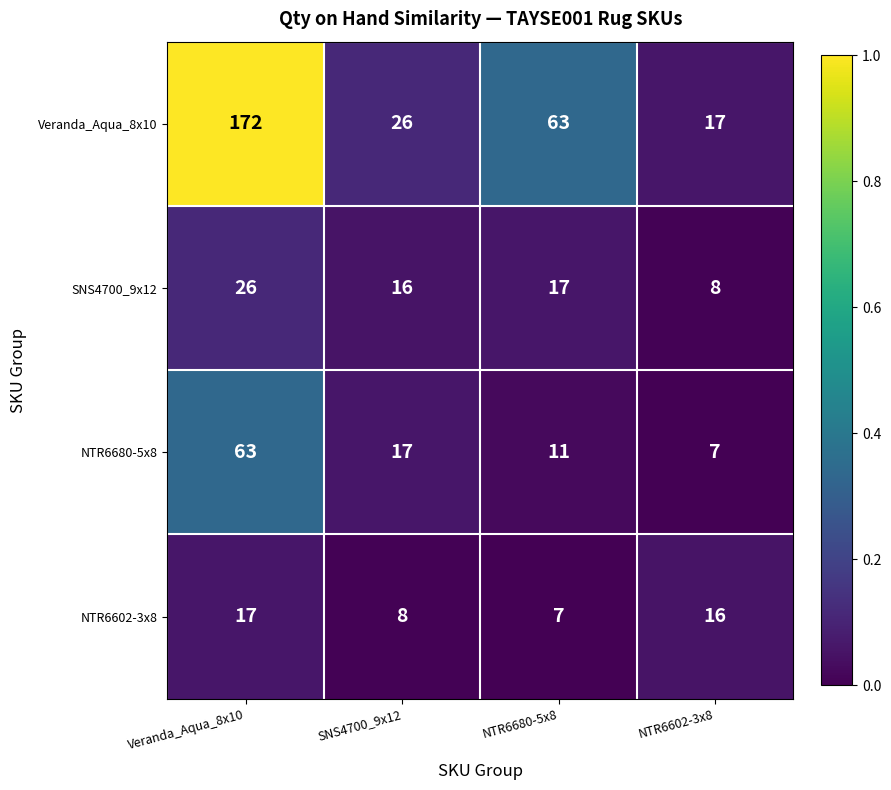

Reading right to left, list all the values displayed in this chart.

Veranda_Aqua_8x10: 17	63	26	172
SNS4700_9x12: 8	17	16	26
NTR6680-5x8: 7	11	17	63
NTR6602-3x8: 16	7	8	17